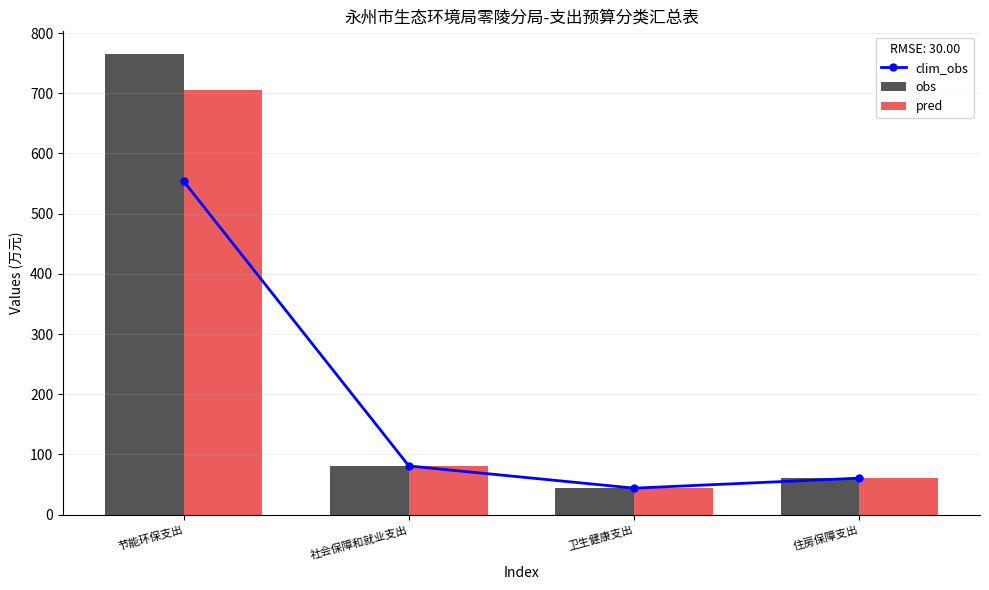

The value of pred at 节能环保支出 is 704.7. True or false?

True